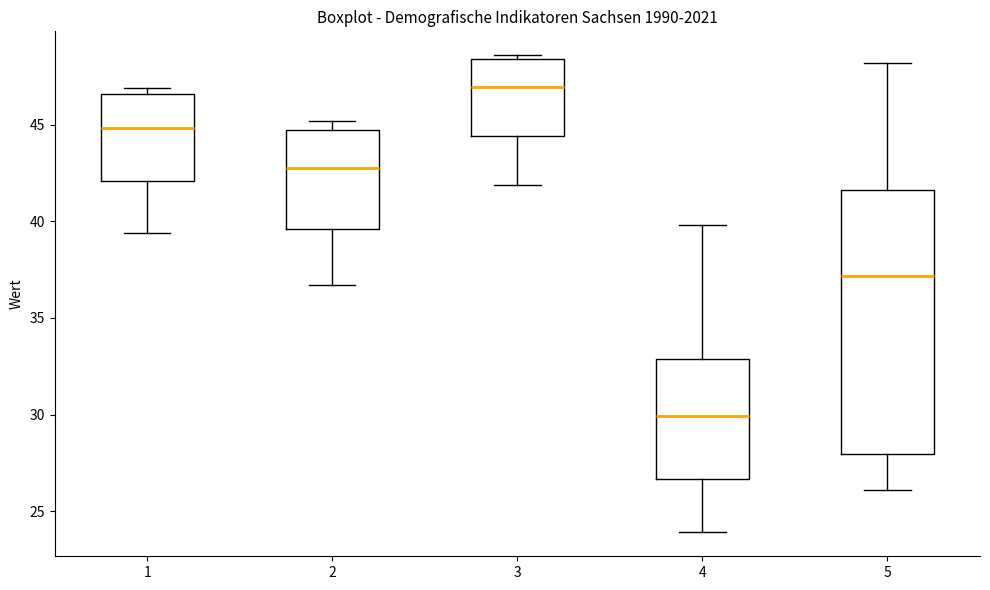

Reading left to right, read every box against the y-axis: the position of its median line, the range the box covers, and the ends of its whiskers. The values are not printed on the chart, so give them approximately, as read against the axis.

1: median 45.0, box 42.0 to 46.5, whiskers 39.5 to 47.0
2: median 43.0, box 39.5 to 44.5, whiskers 36.5 to 45.0
3: median 47.0, box 44.5 to 48.5, whiskers 42.0 to 48.5 (just above the box's upper edge)
4: median 30.0, box 26.5 to 33.0, whiskers 24.0 to 40.0
5: median 37.0, box 28.0 to 41.5, whiskers 26.0 to 48.0